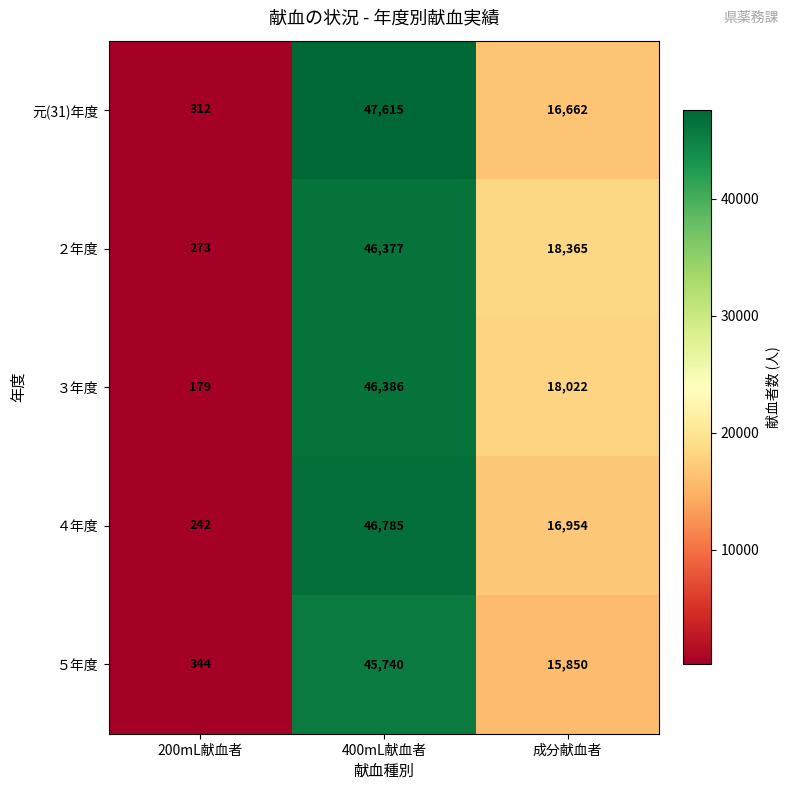

Reading right to left, transcribe all the data shown in this chart.

元(31)年度: 成分献血者=16662	400mL献血者=47615	200mL献血者=312
２年度: 成分献血者=18365	400mL献血者=46377	200mL献血者=273
３年度: 成分献血者=18022	400mL献血者=46386	200mL献血者=179
４年度: 成分献血者=16954	400mL献血者=46785	200mL献血者=242
５年度: 成分献血者=15850	400mL献血者=45740	200mL献血者=344